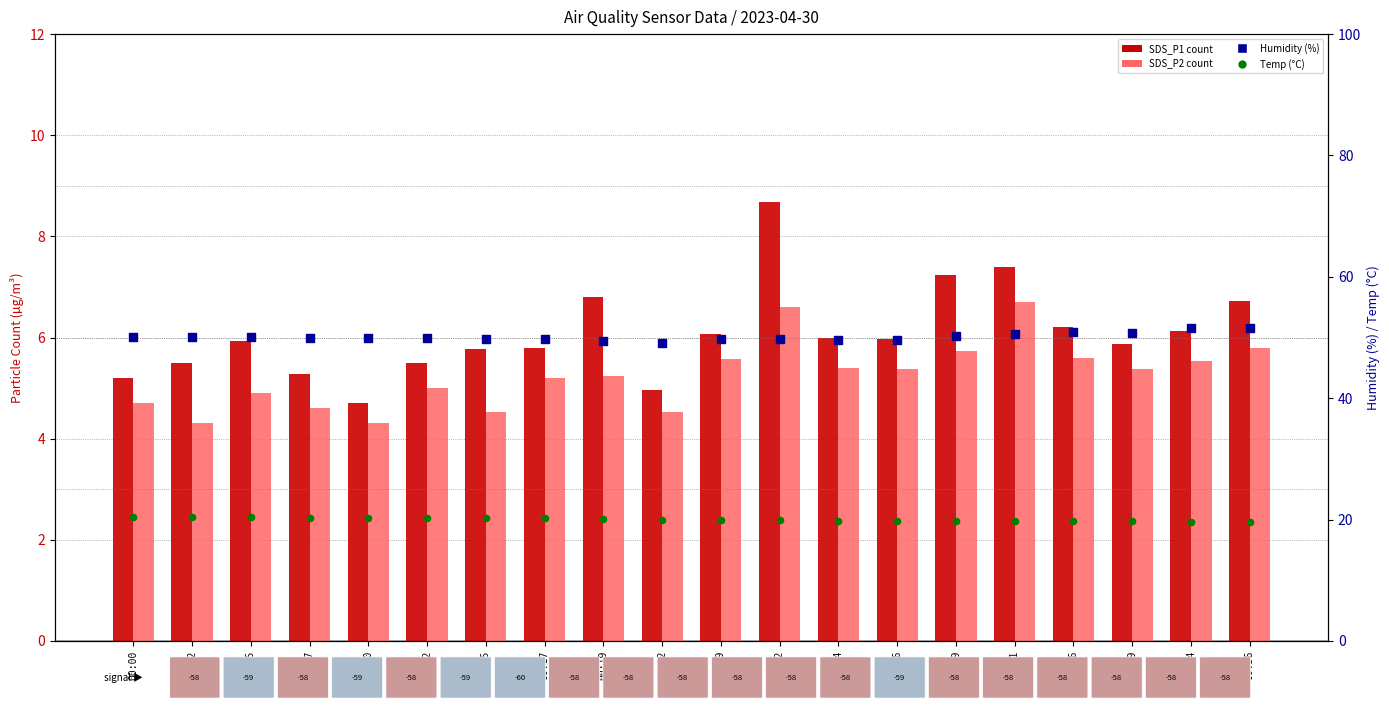

At which category is the sum across all series the highest?

00:32